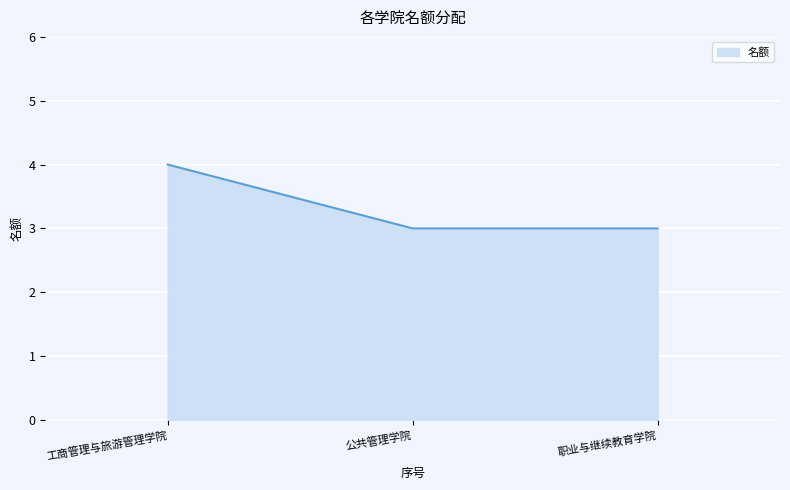

True or false: the data shows 5 at 职业与继续教育学院.

False